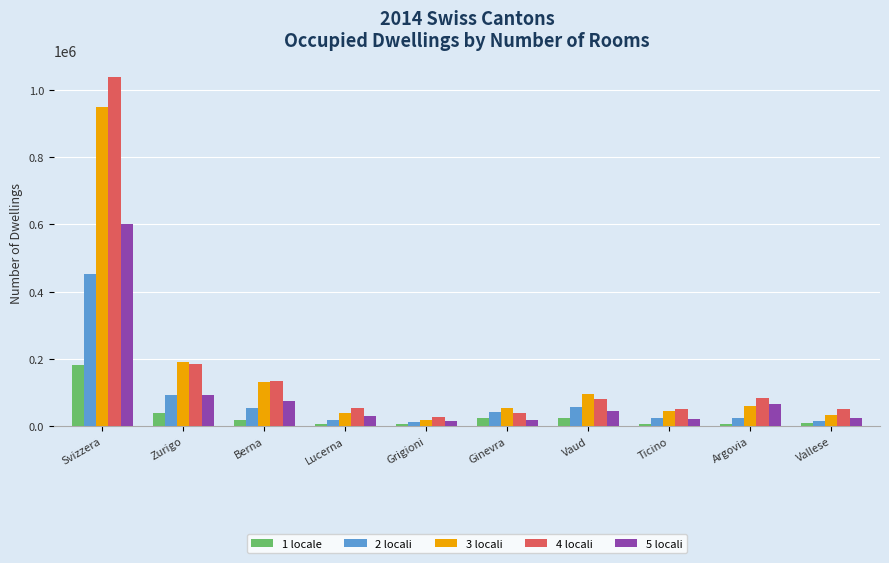

What is the spread (max minus min) of values at Vaud?

72385